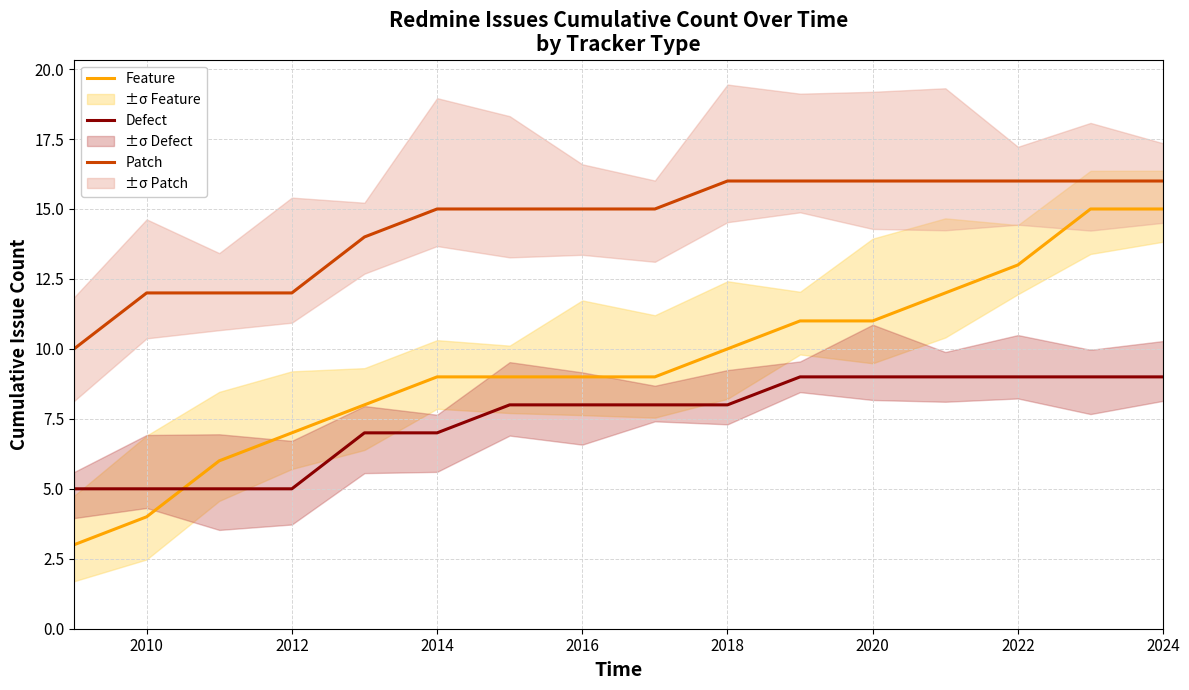

The value of Defect at 2016 is 3. True or false?

False